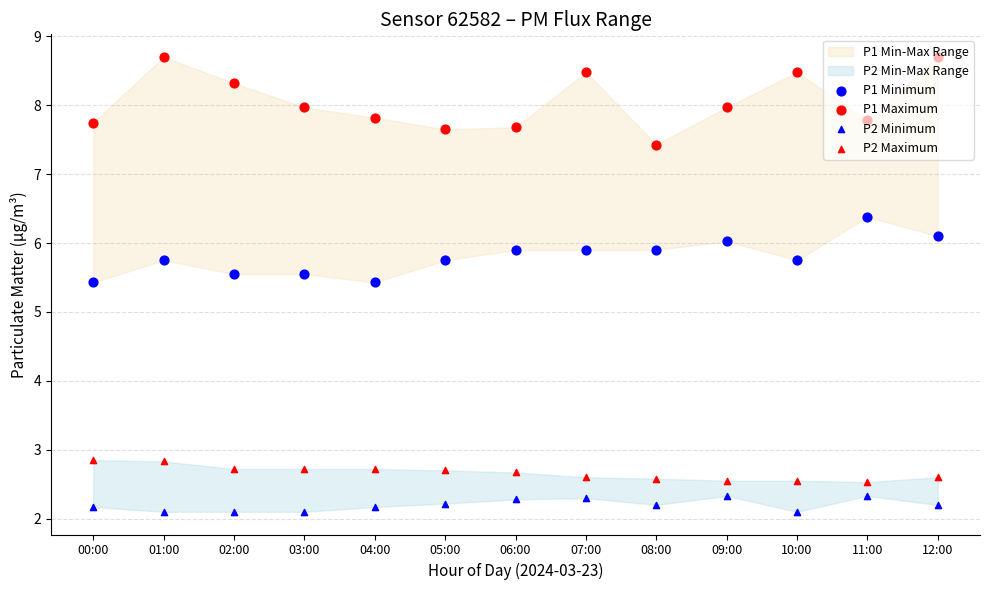

Which series has the largest total across all categories?

P1 Maximum